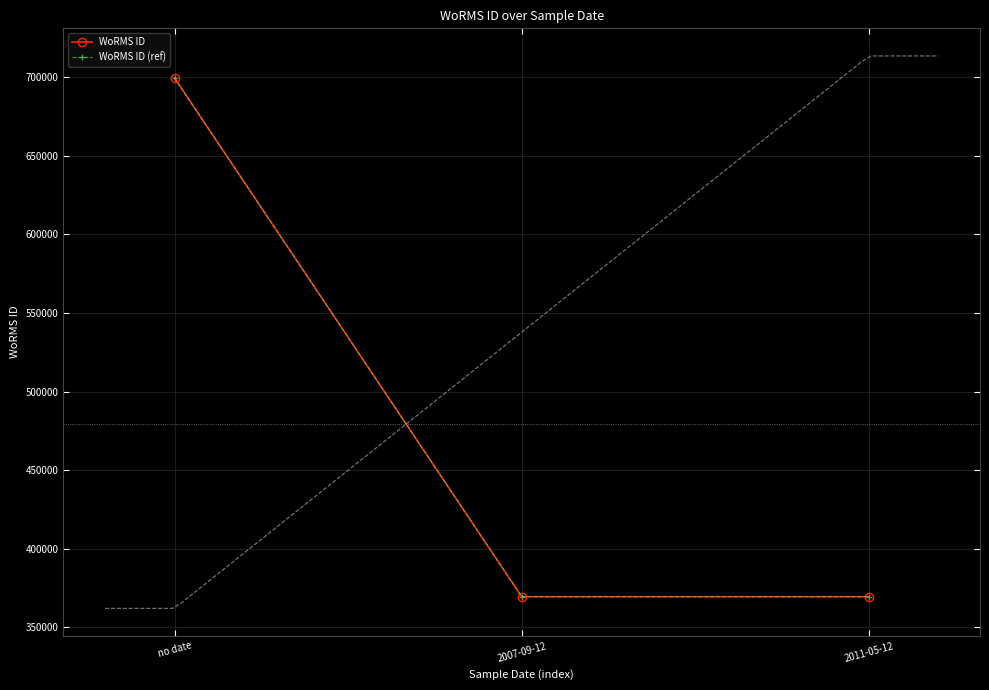

What position from the left is 2011-05-12?

3